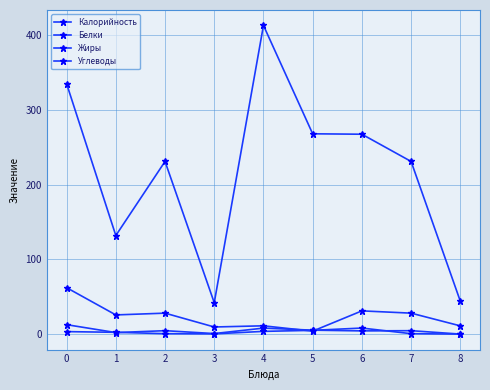

Does the chart have visible grid lines?

Yes